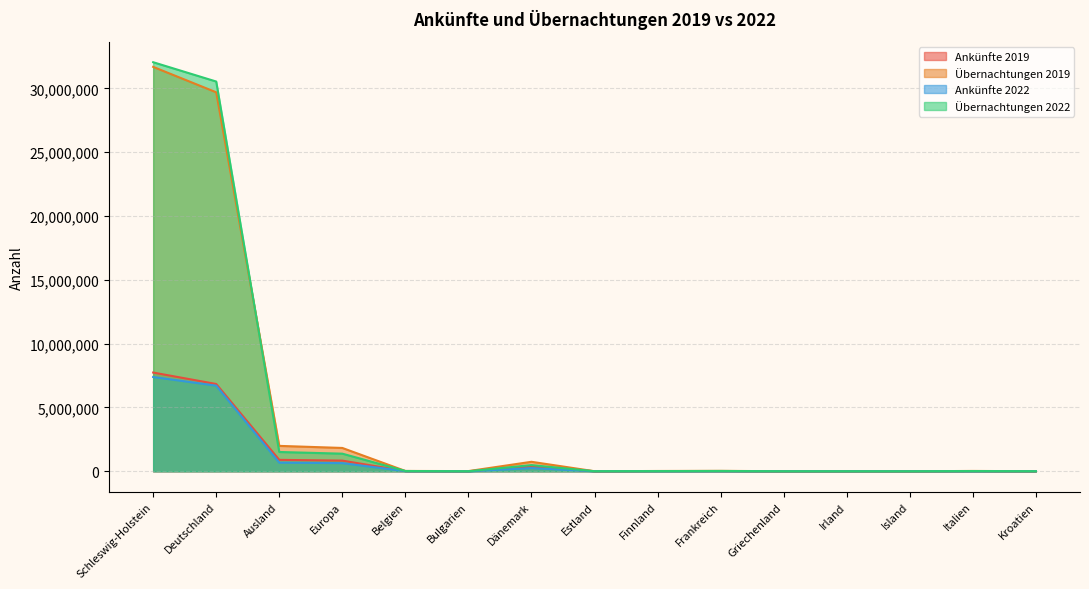

What is the difference between the maximum and second lowest values in the Ankünfte 2019 series?

7736059